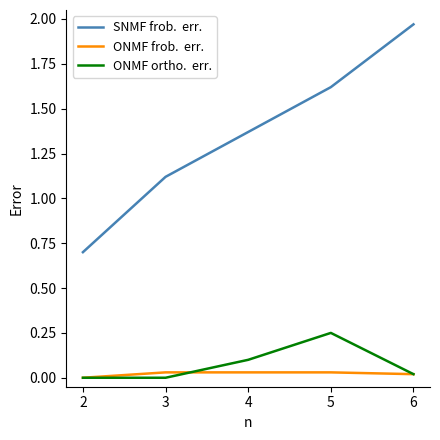

At which category does the chart reach its peak across all series?

6